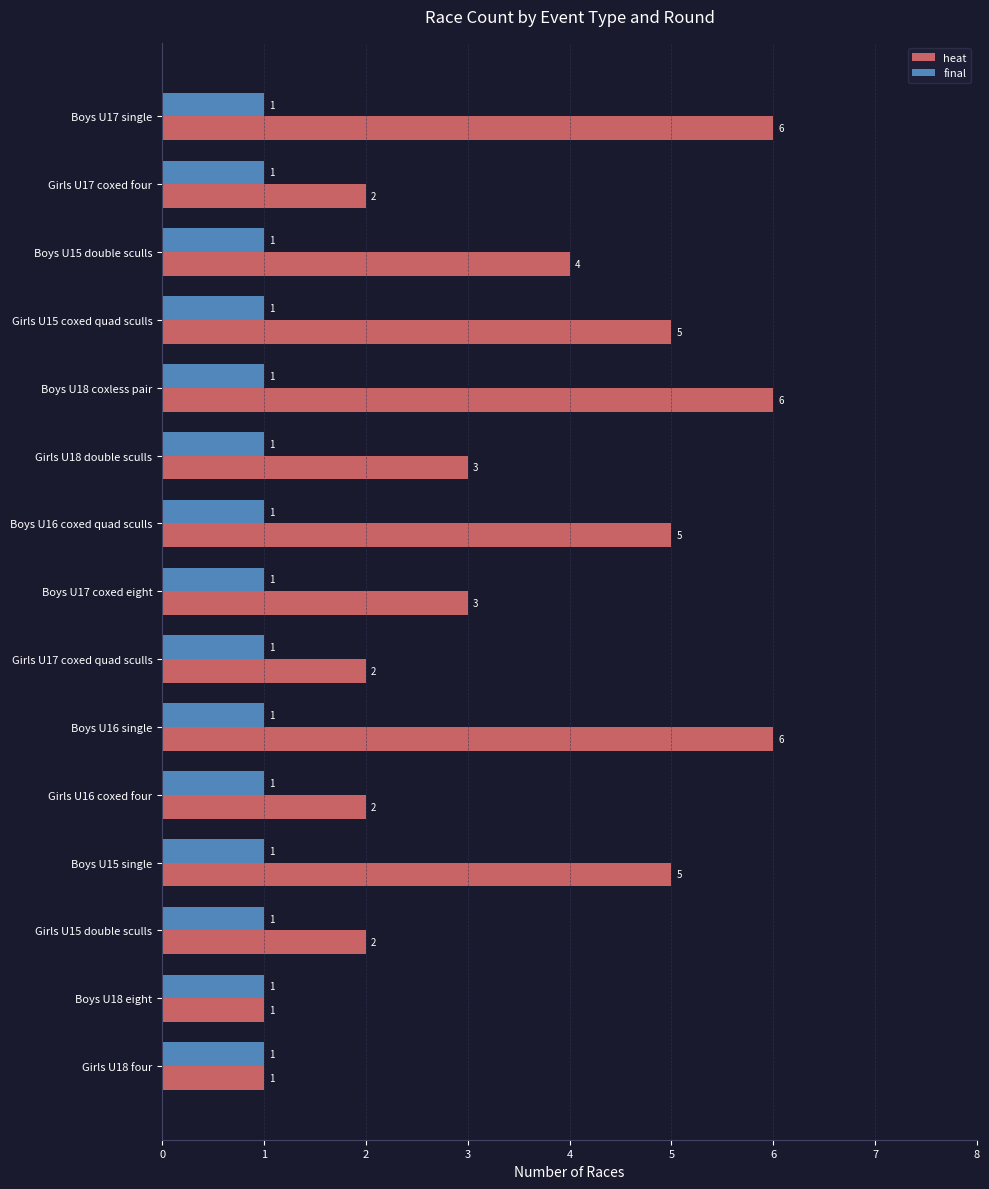

List the series in order of their peak value, lowest first.

final, heat